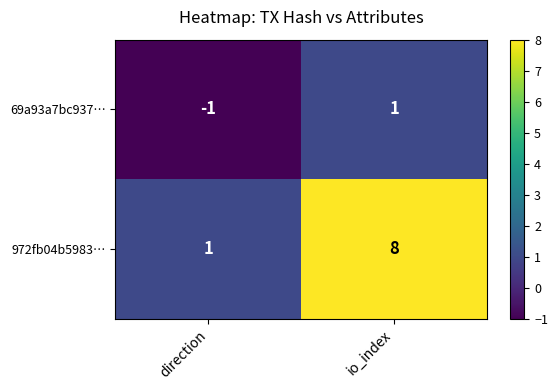

Rank the series by their average value, from lowest to highest.

69a93a7bc937…, 972fb04b5983…